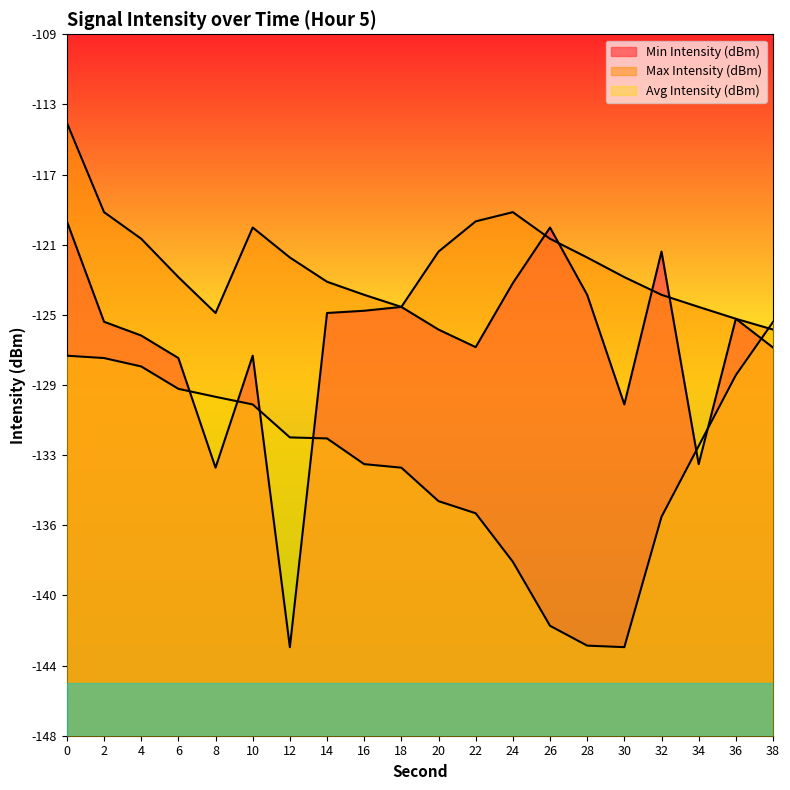

What are all the series names shown in the legend?

Min Intensity (dBm), Max Intensity (dBm), Avg Intensity (dBm)